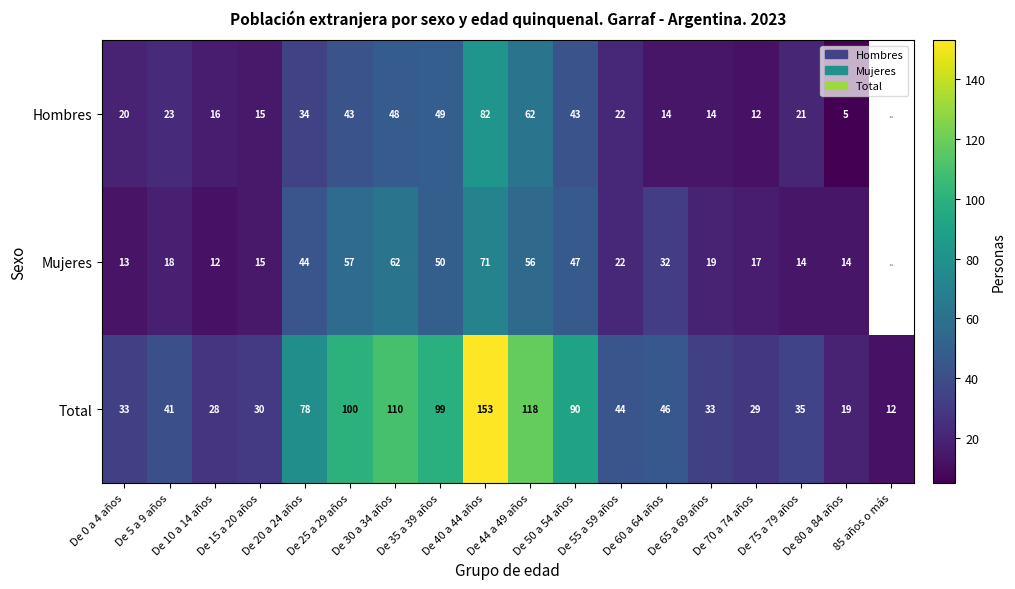

How many data points in Total are less than 44?

9